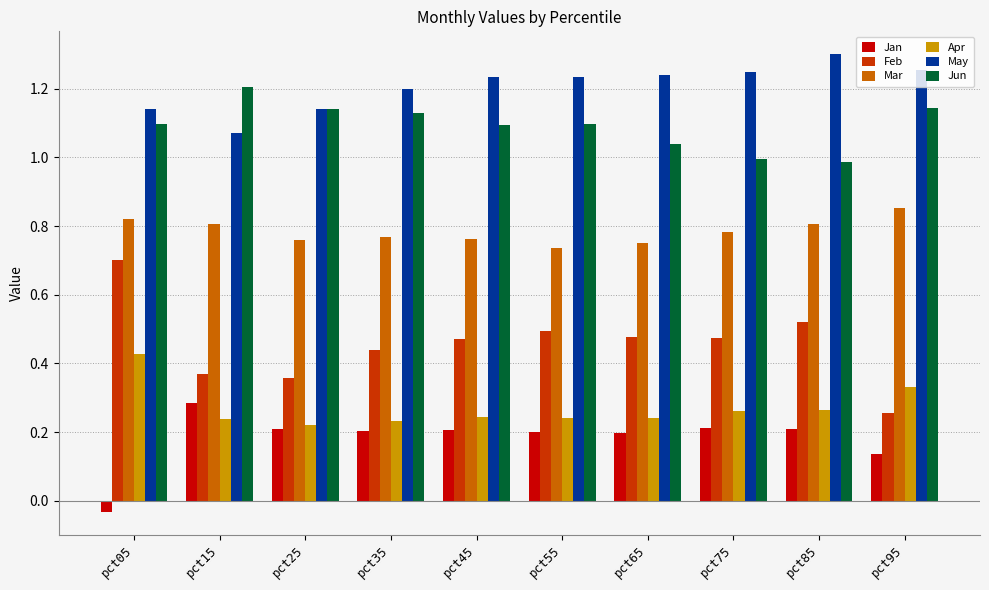

How many bars are there in total?

60